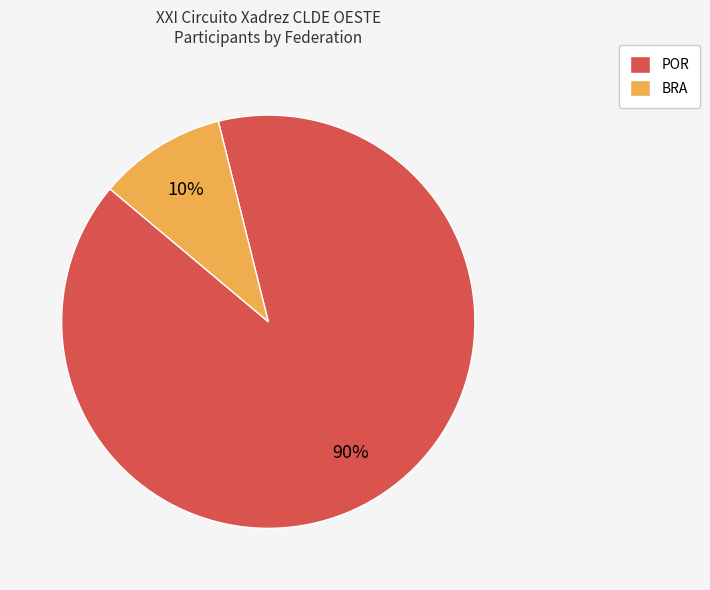

Which category accounts for the majority?

POR